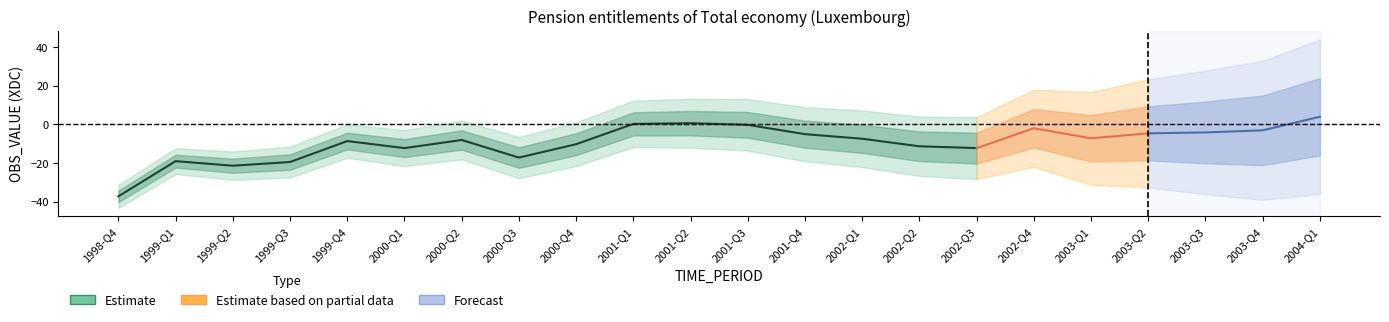

Which label corresponds to the smallest value in the chart?

1998-Q4